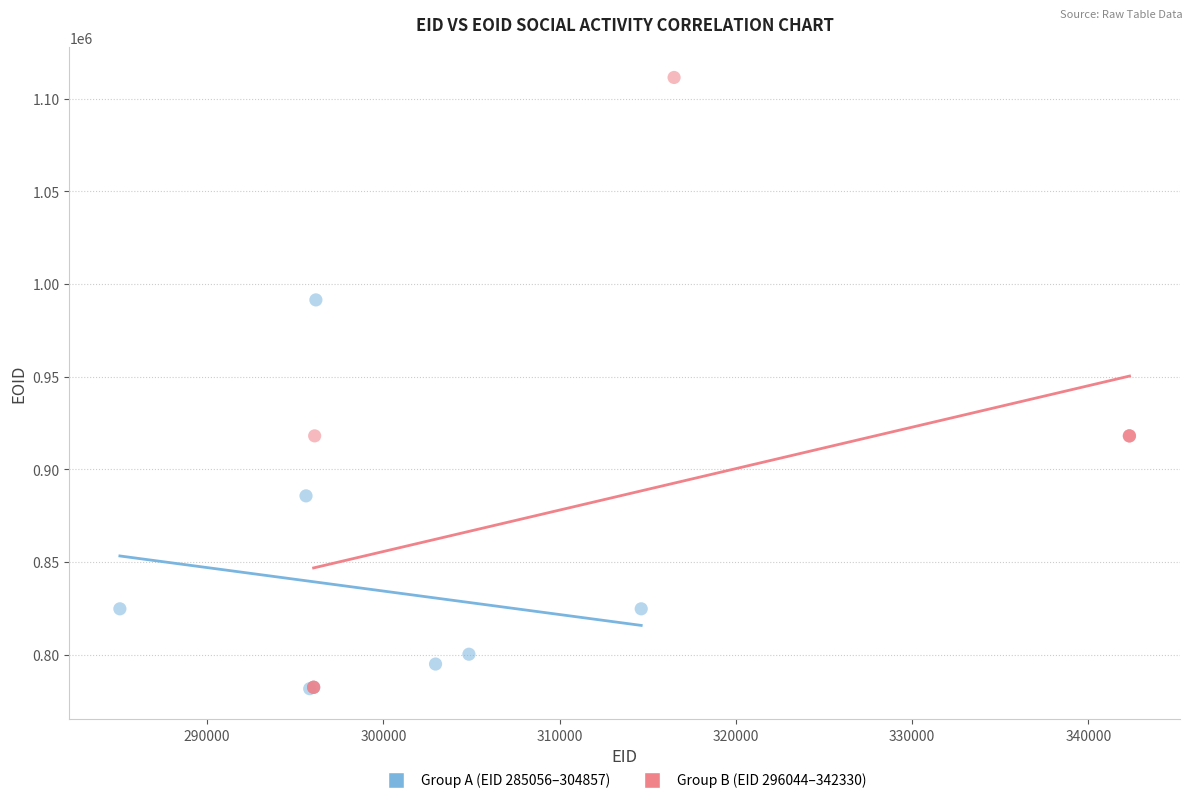

What are all the series names shown in the legend?

Group A (EID 285056–304857), Group B (EID 296044–342330)